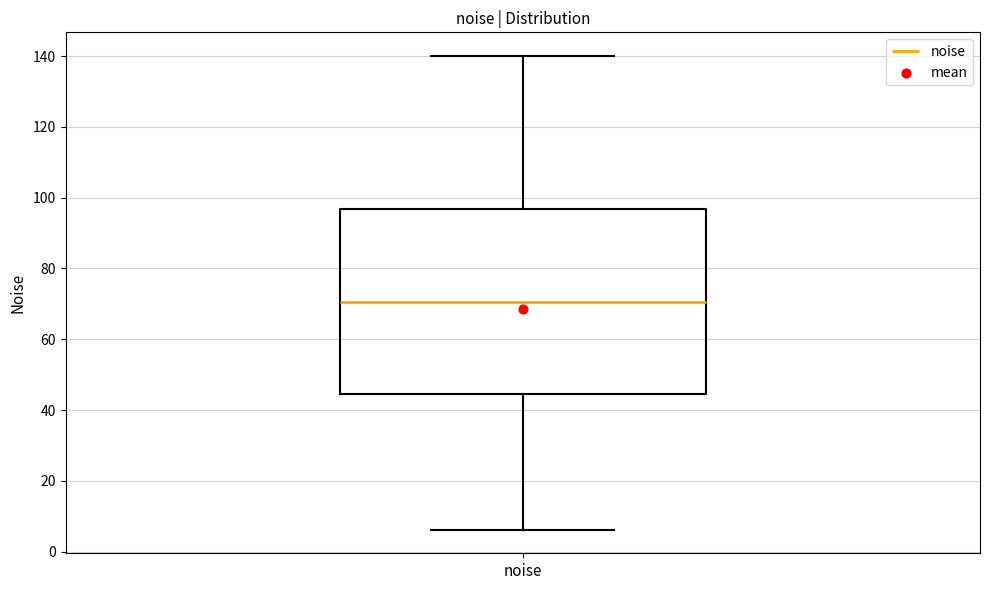

Where does the median line of the box for noise sit on the y-axis? The values are not printed on the chart, so give them approximately, as read against the axis.

70